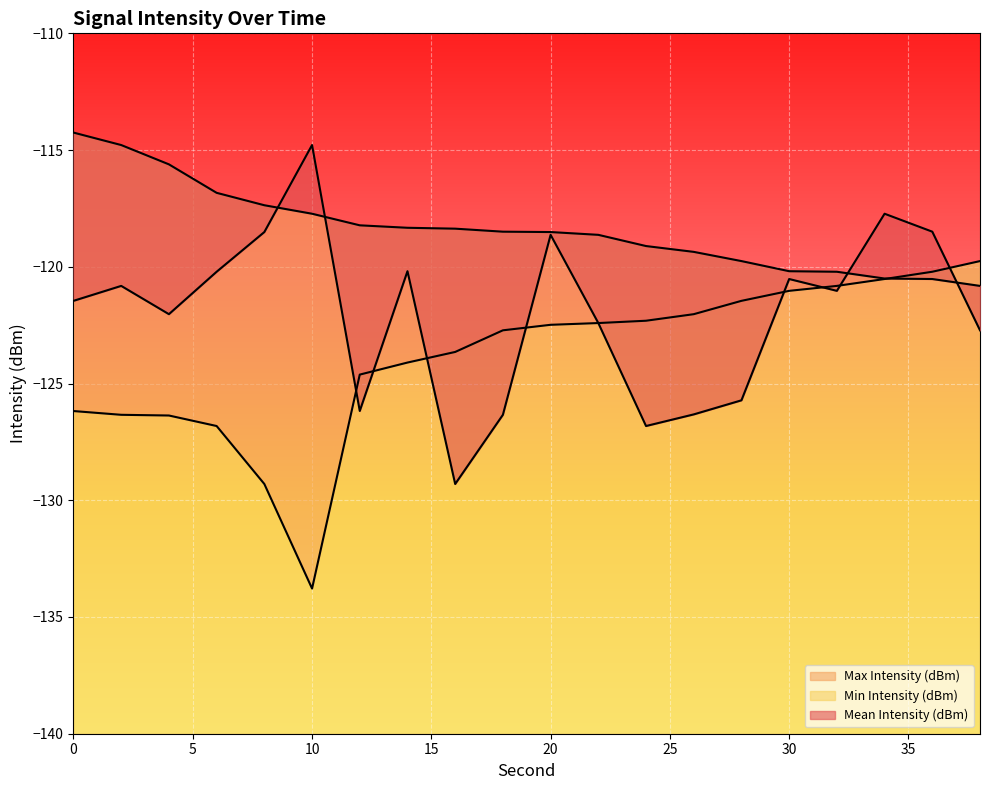

What is the approximate value of Mean Intensity (dBm) at 22?

-122.4